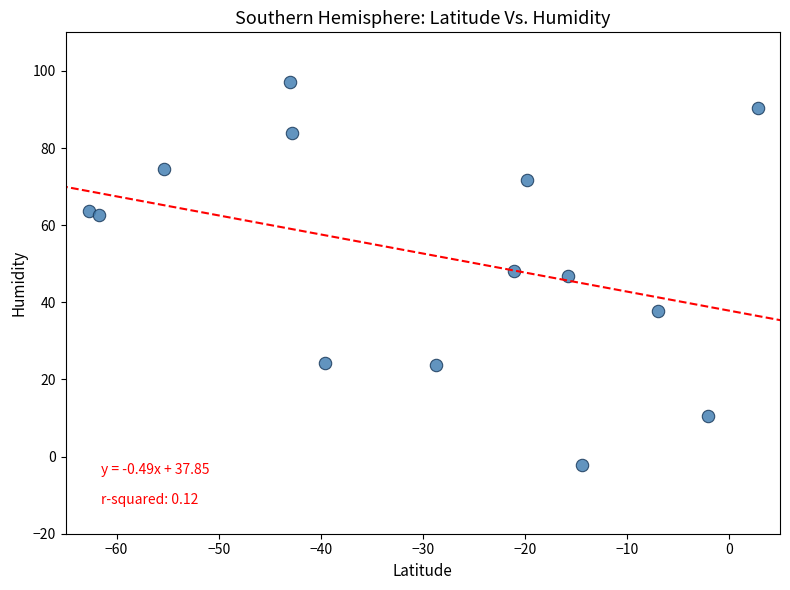

What is the range of X values (max minus min)?

65.5